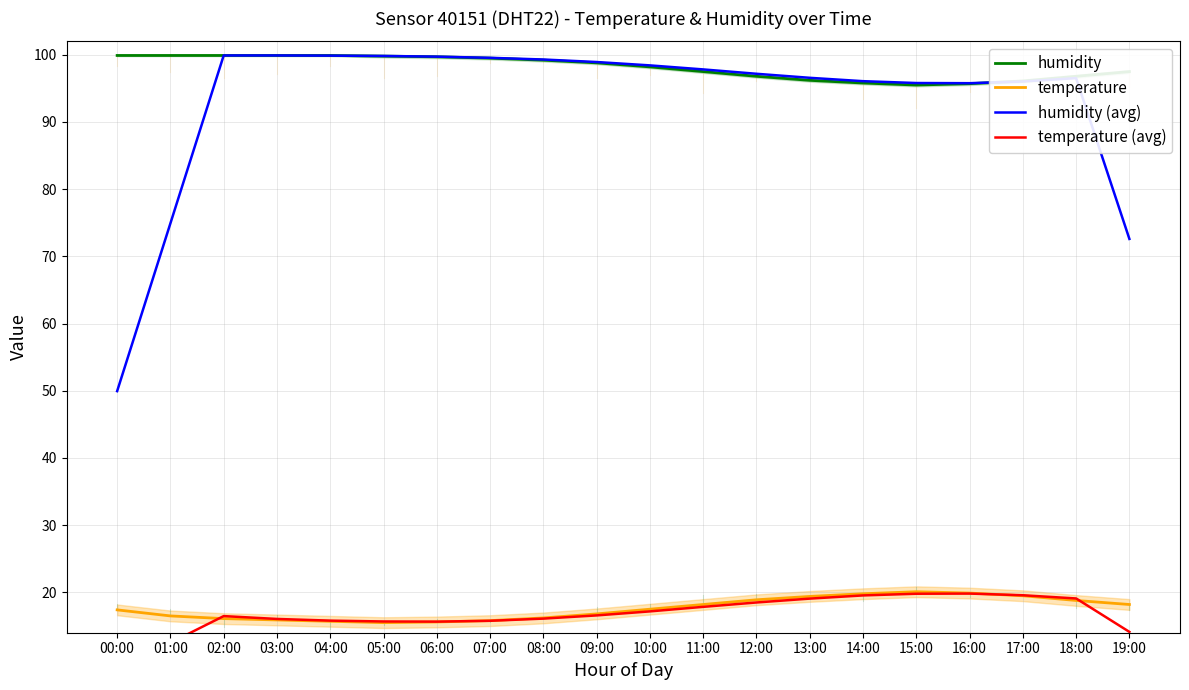

Is this an area chart (filled region under the line)?

No